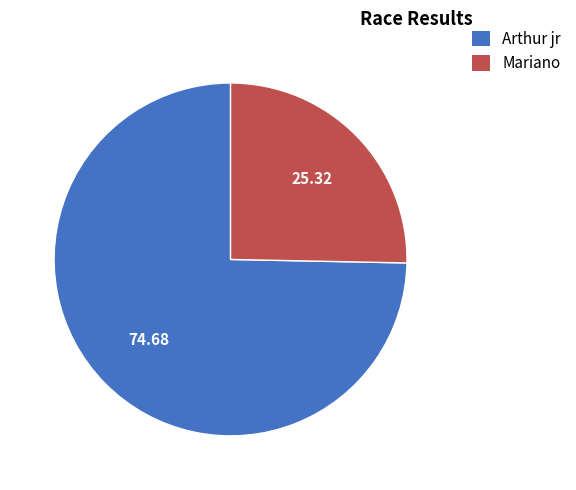

Count the number of slices in the pie.

2